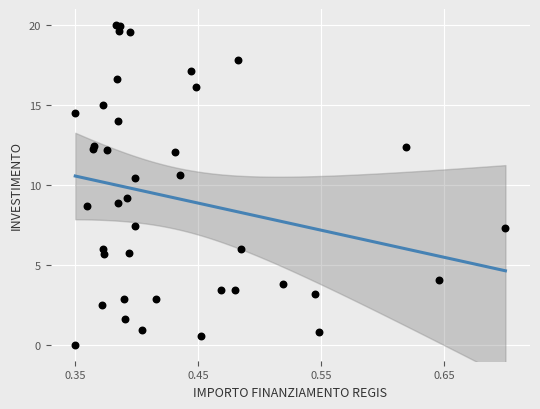

What Y value in the scatter plot is closest to 10?

10.4